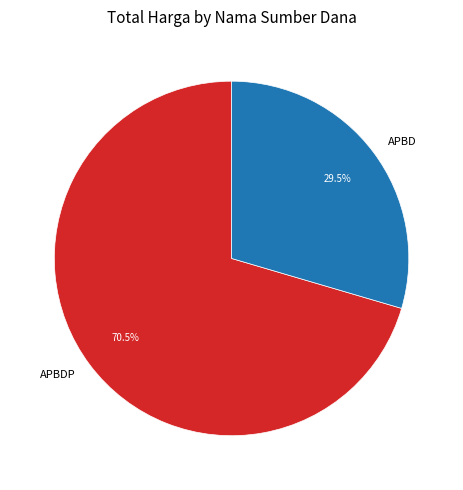

Which has a higher value, APBDP or APBD?

APBDP